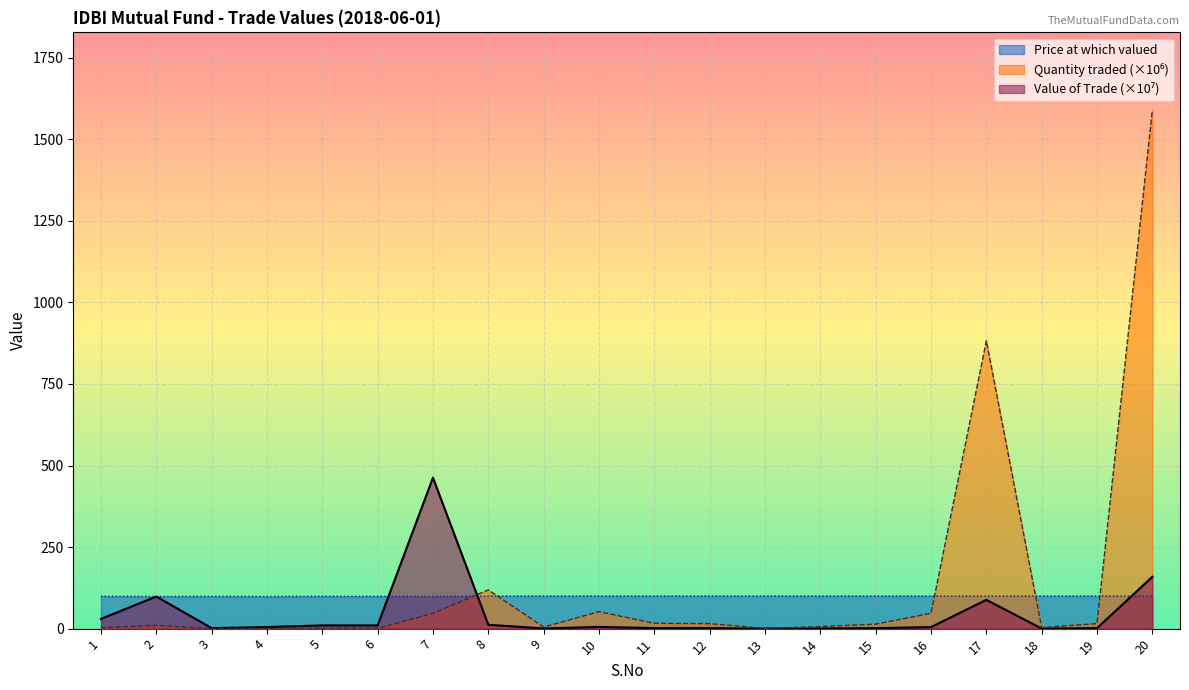

Which series ends up on top after the final intersection of Quantity traded and Value of the Trade?

Quantity traded